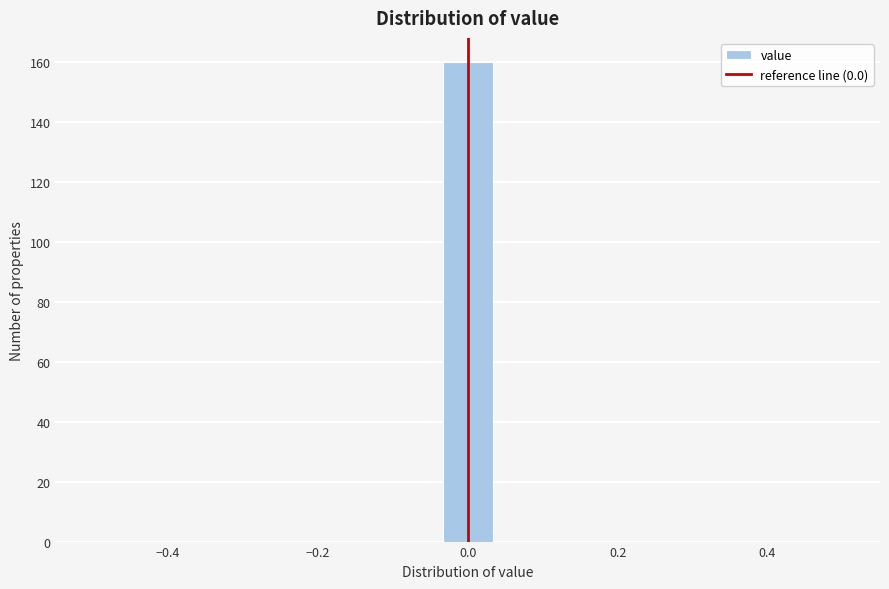

Around what value on the x-axis is the tallest bar? Give the approximate position of its centre, as read against the axis.

0.00